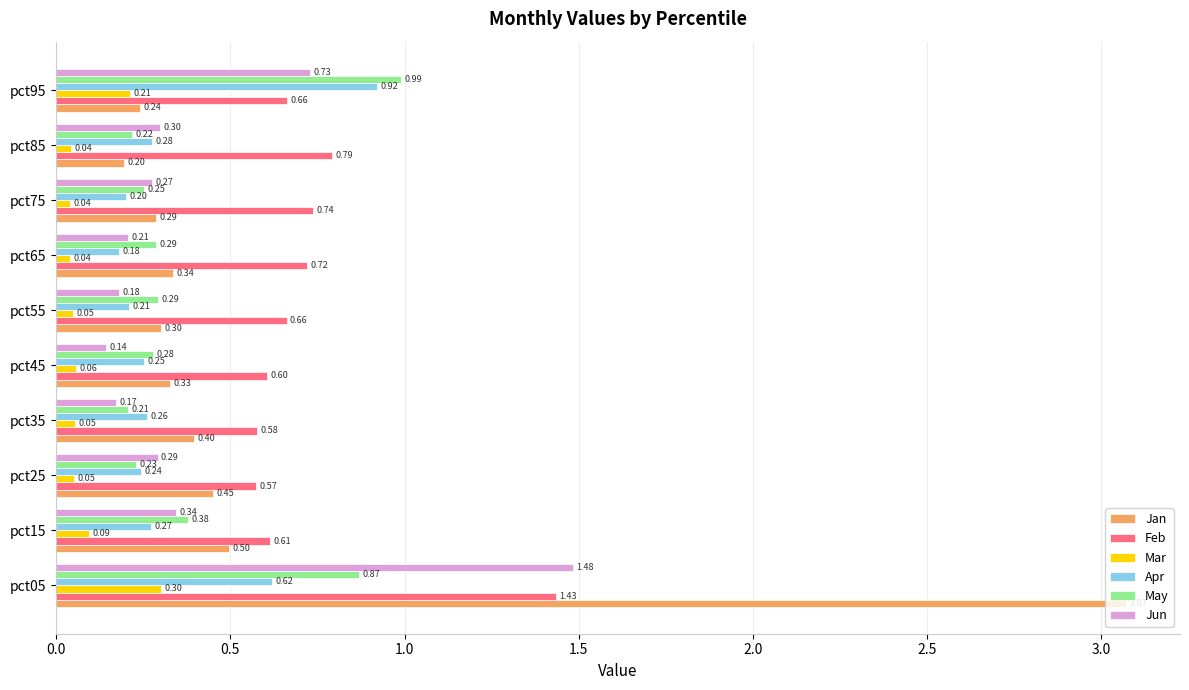

Which series has the widest spread of values?

Jan